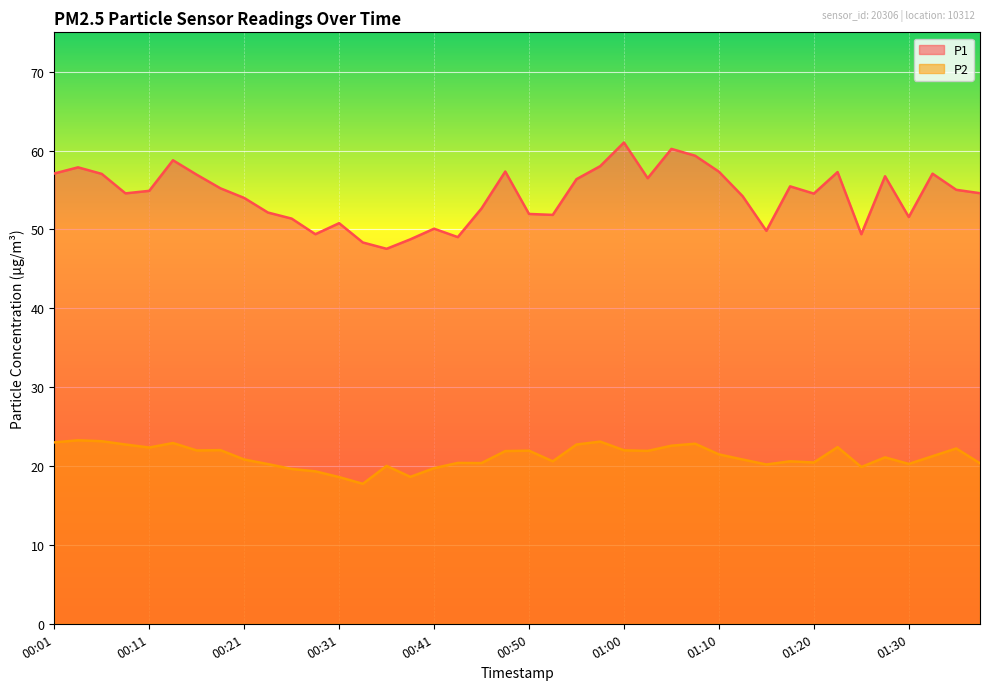

What is the label of the 3rd point from the left?

00:06